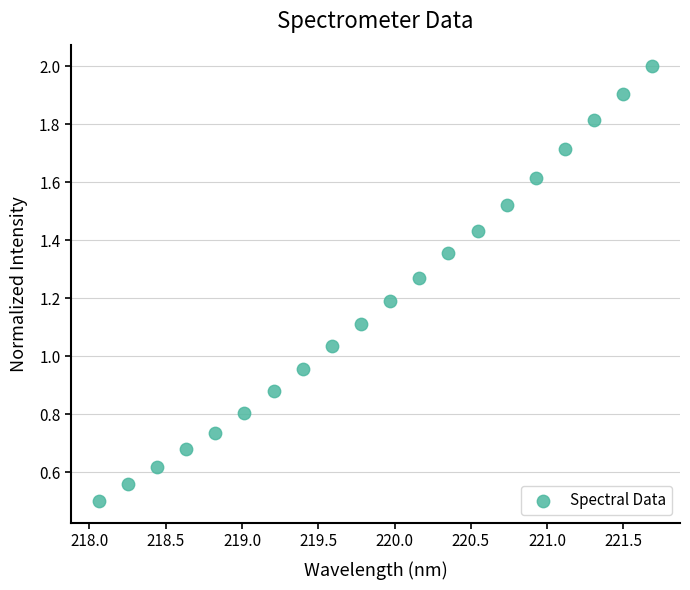

What is the range of X values (max minus min)?

3.6